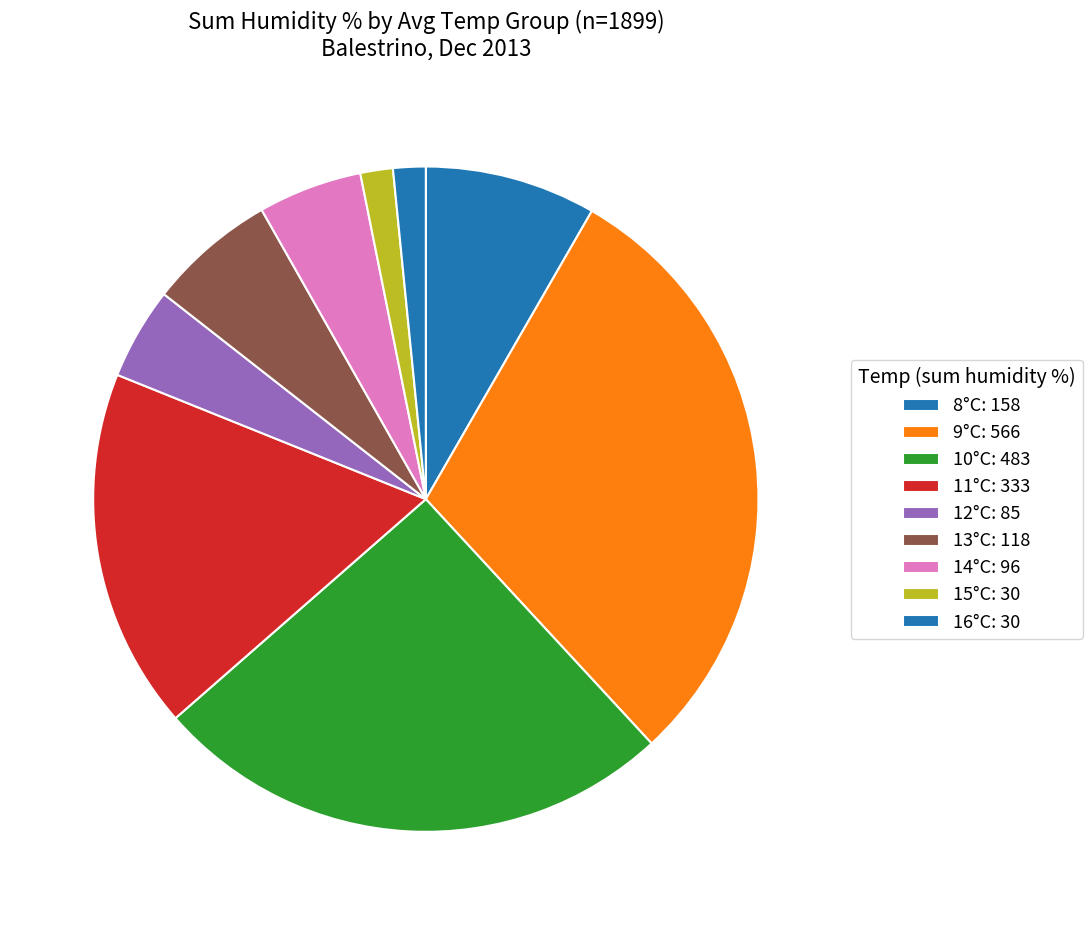

How many slices are in this pie chart?

9